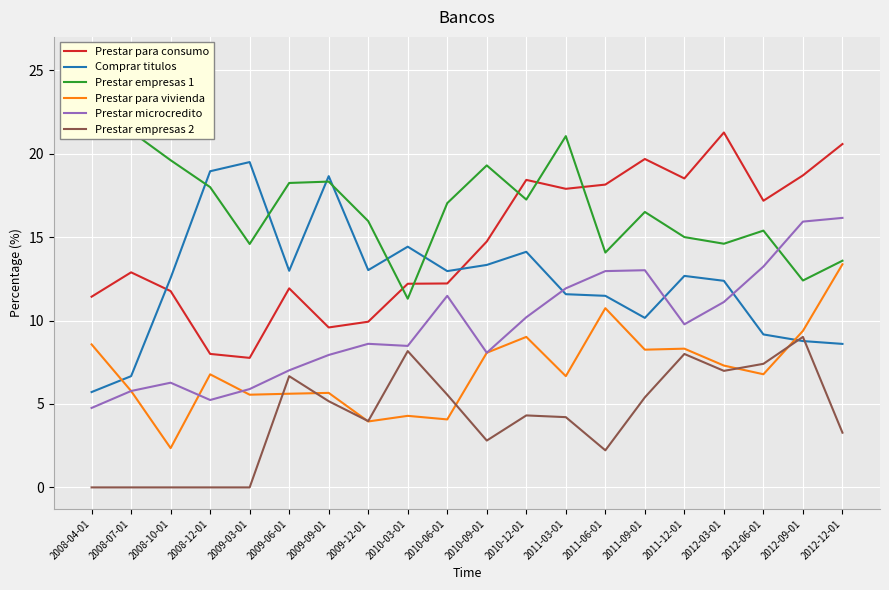

True or false: Prestar empresas 1 has a value of 21.1 at 2011-03-01.

True